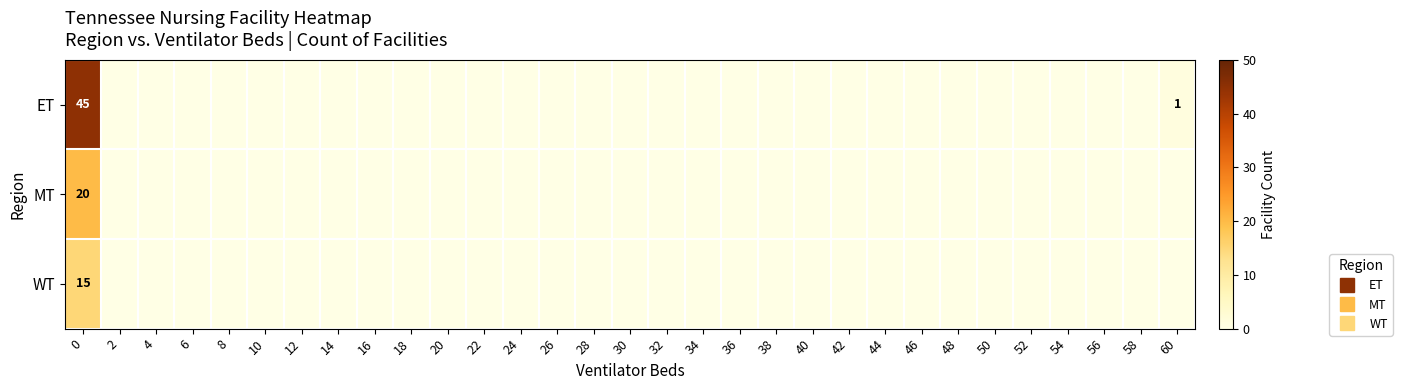

At 42, list the series in order from largest to smallest.

ET, MT, WT